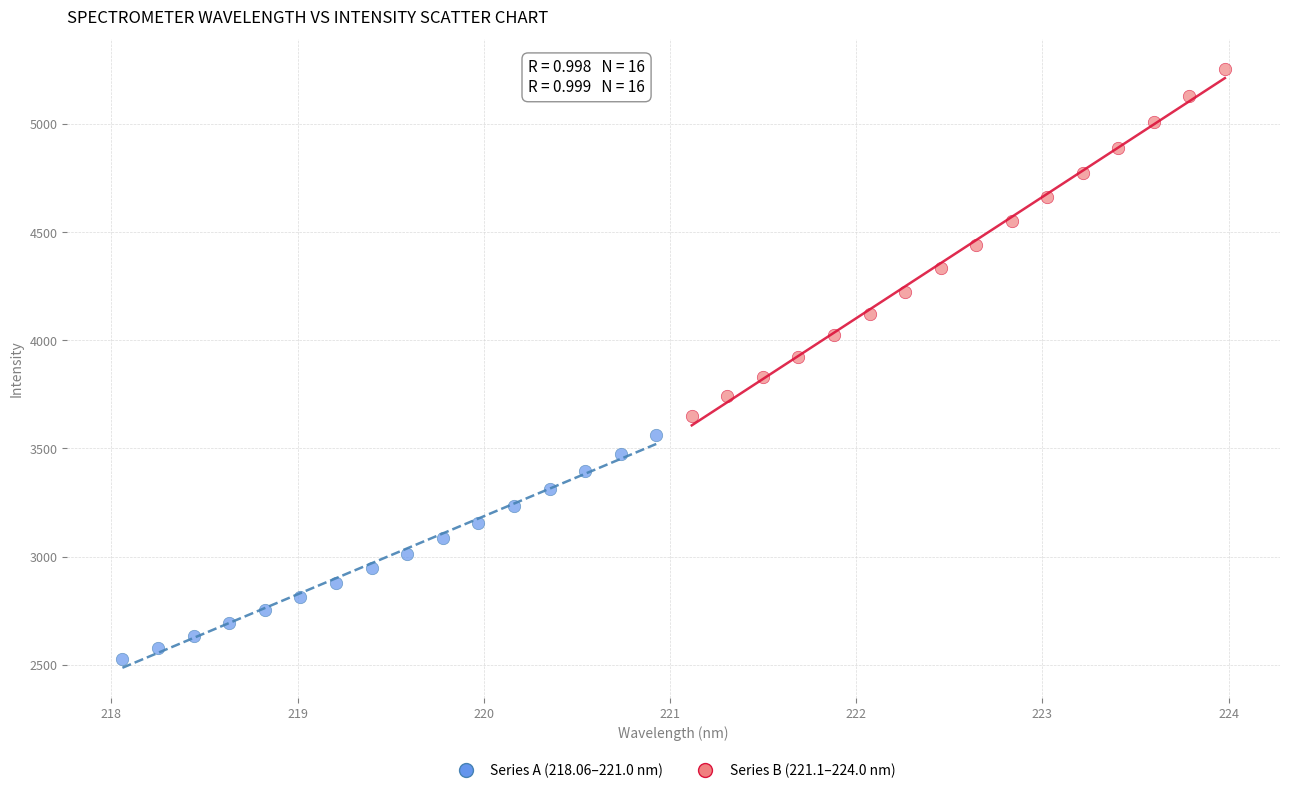

Which series has the widest spread of Y values?

Series B (221.1–224.0 nm)